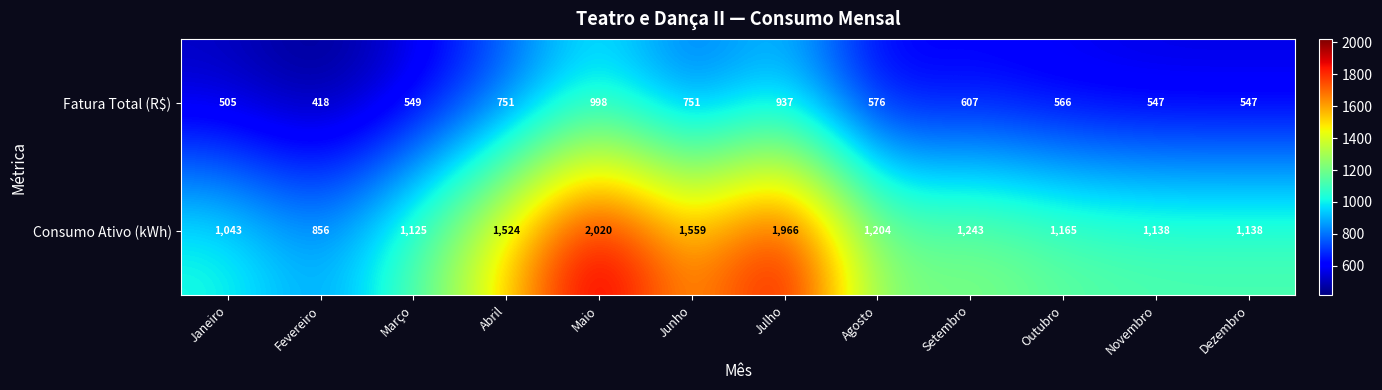

True or false: Consumo Ativo (kWh) has a value of 1966 at Julho.

True